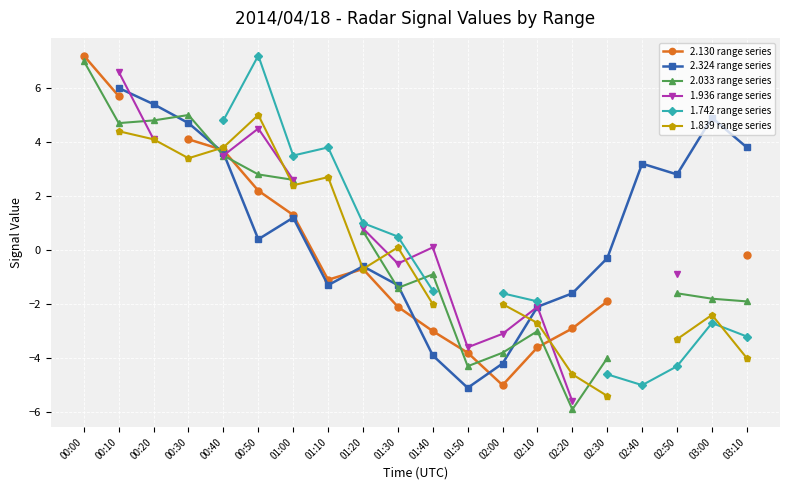

What is the value of the 1.839 range series point at the 15th from the left?

-4.6